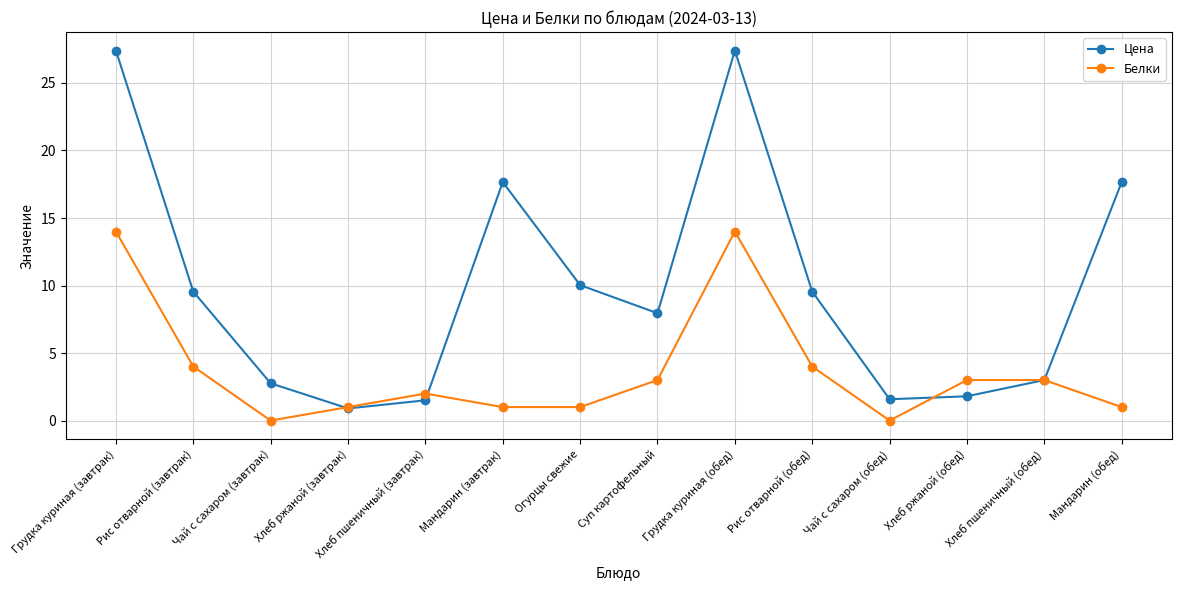

List the series in order of their overall mean, highest first.

Цена, Белки